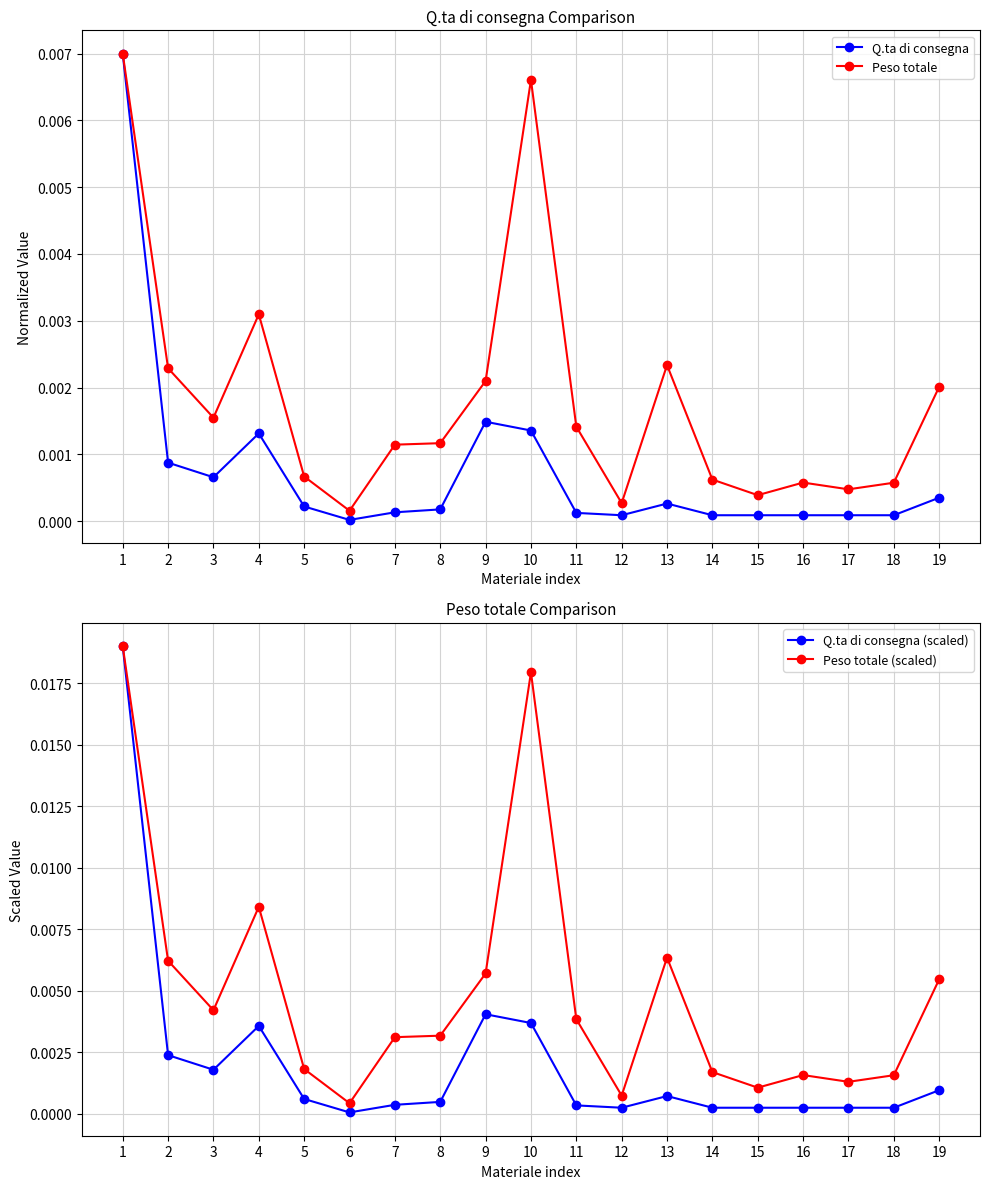

Where is the first local minimum for Q.ta di consegna?

3